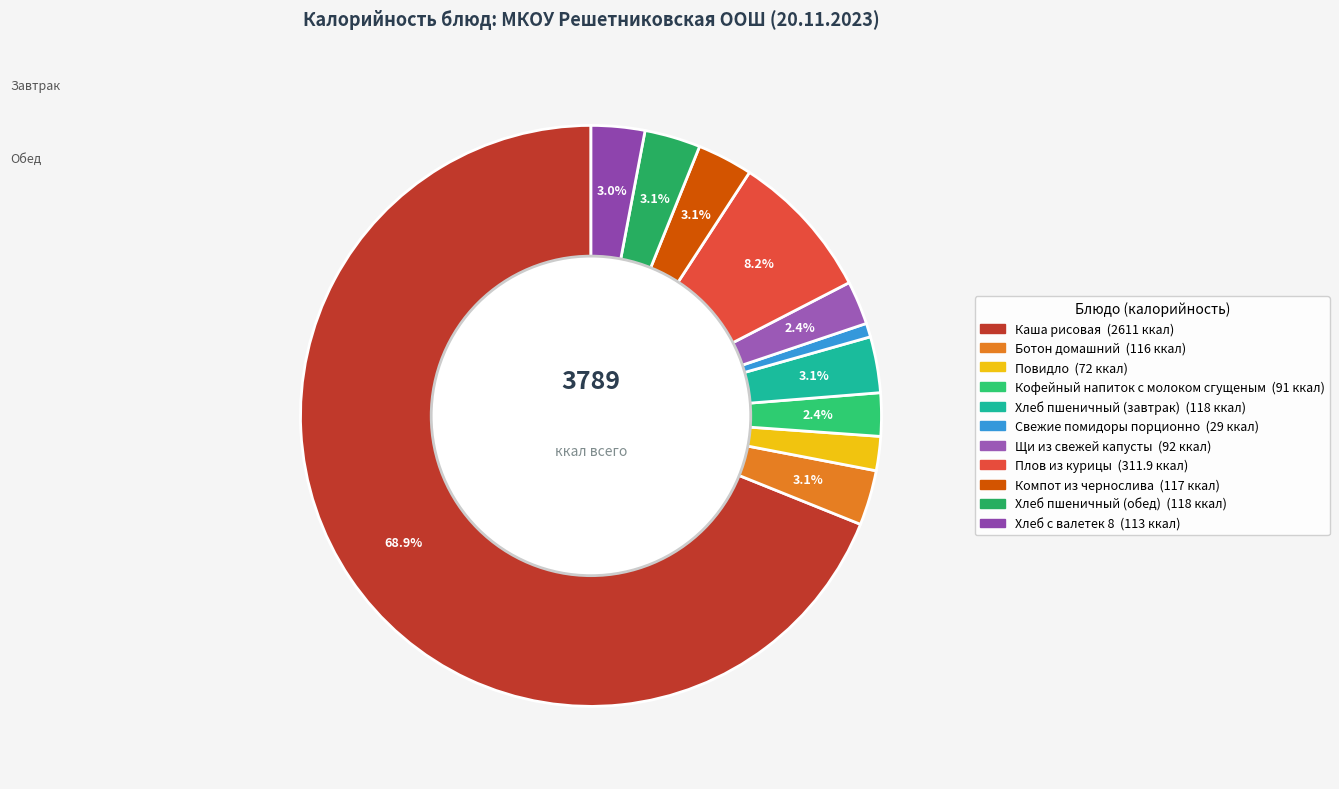

Approximately how many times larger is the value at Хлеб пшеничный (завтрак) compared to Кофейный напиток с молоком сгущеным?

1.3